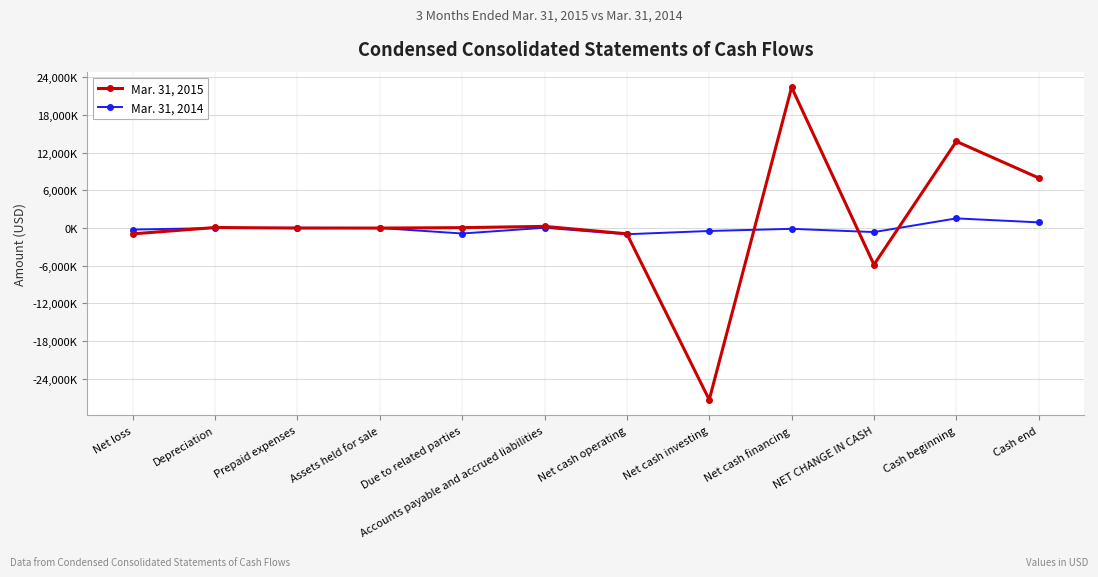

At which category does Mar. 31, 2015 reach its first local valley?

Prepaid expenses